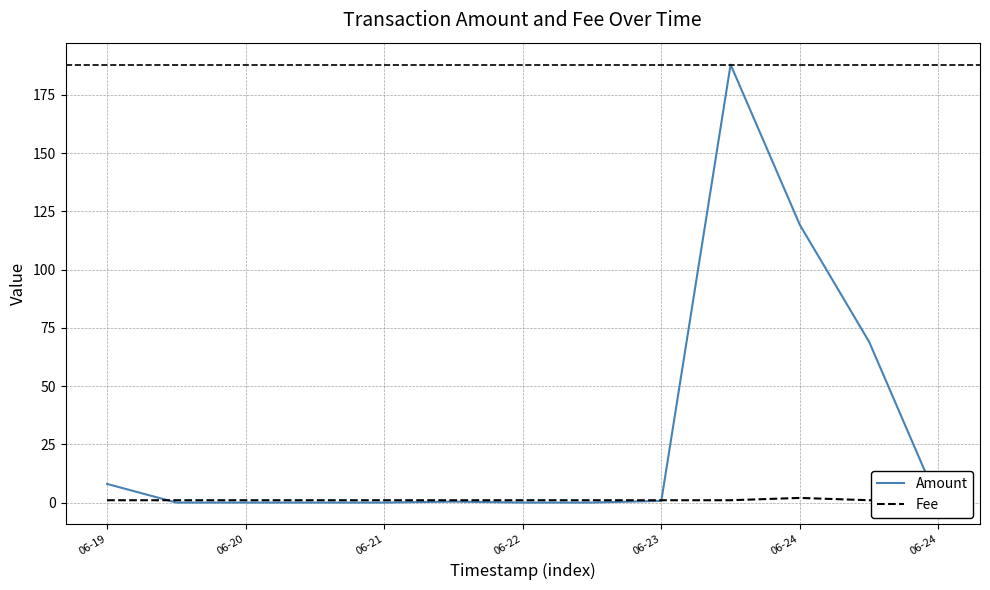

Is it true that Amount equals 0.0 at 06-22?

True